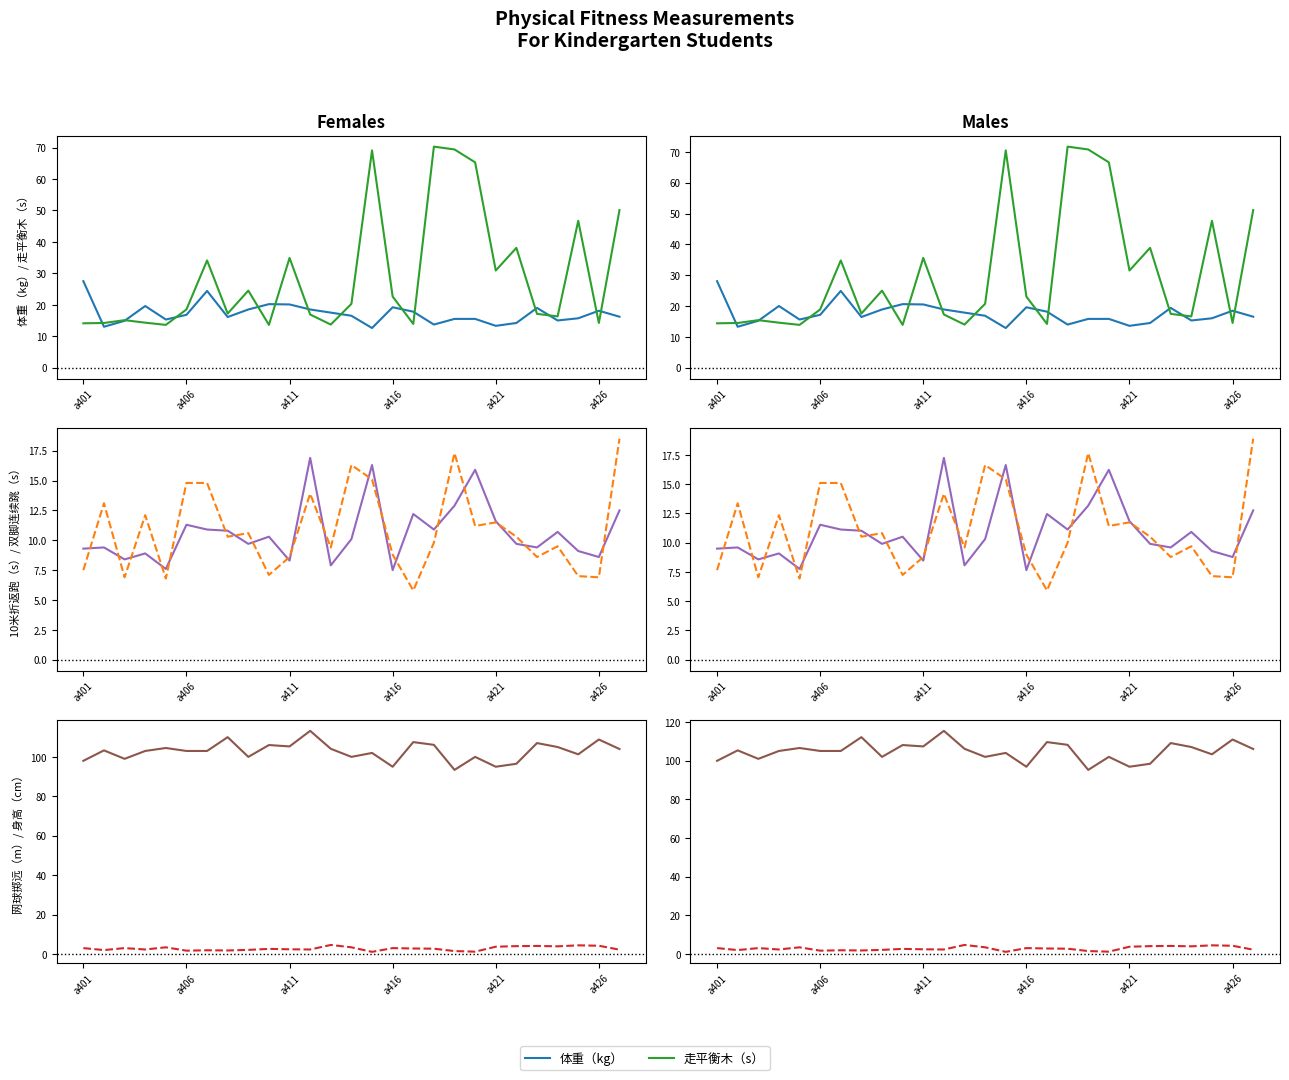

The value of 走平衡木（s） at 13 is 33.4. True or false?

False